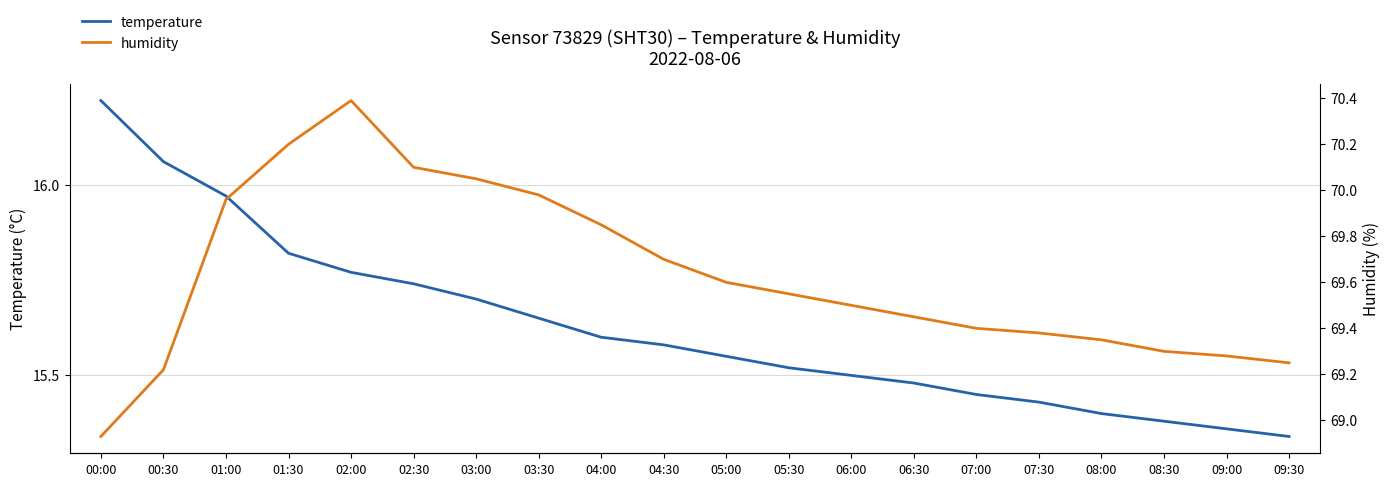

True or false: temperature has a value of 15.7 at 03:00.

True